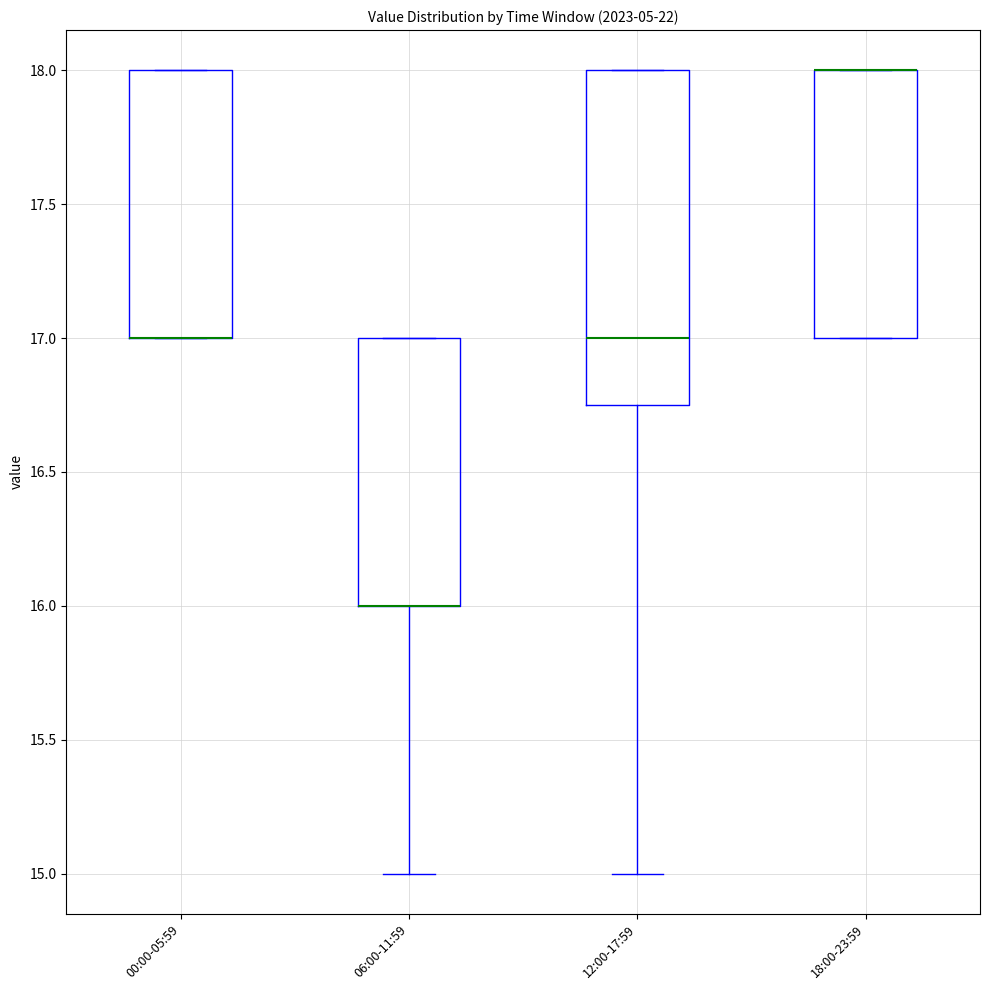

Reading left to right, read every box against the y-axis: the position of its median line, the range the box covers, and the ends of its whiskers. The values are not printed on the chart, so give them approximately, as read against the axis.

00:00-05:59: median 17.00 (drawn on the box's lower edge), box 17.00 to 18.00, whiskers 17.00 to 18.00
06:00-11:59: median 16.00 (drawn on the box's lower edge), box 16.00 to 17.00, whiskers 15.00 to 17.00
12:00-17:59: median 17.00, box 16.75 to 18.00, whiskers 15.00 to 18.00
18:00-23:59: median 18.00 (drawn on the box's upper edge), box 17.00 to 18.00, whiskers 17.00 to 18.00